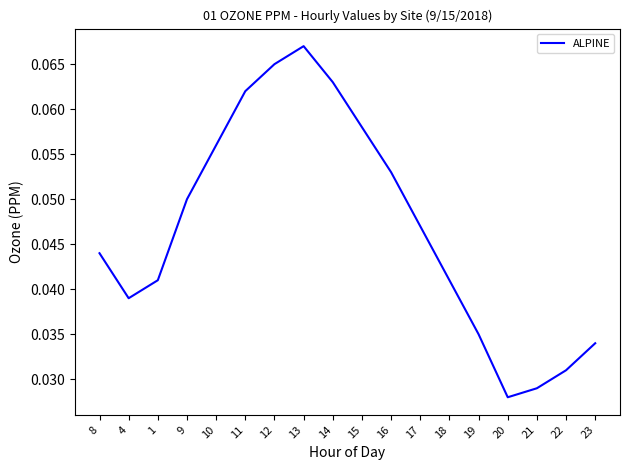

Where is the data nearest to the value 0?

20